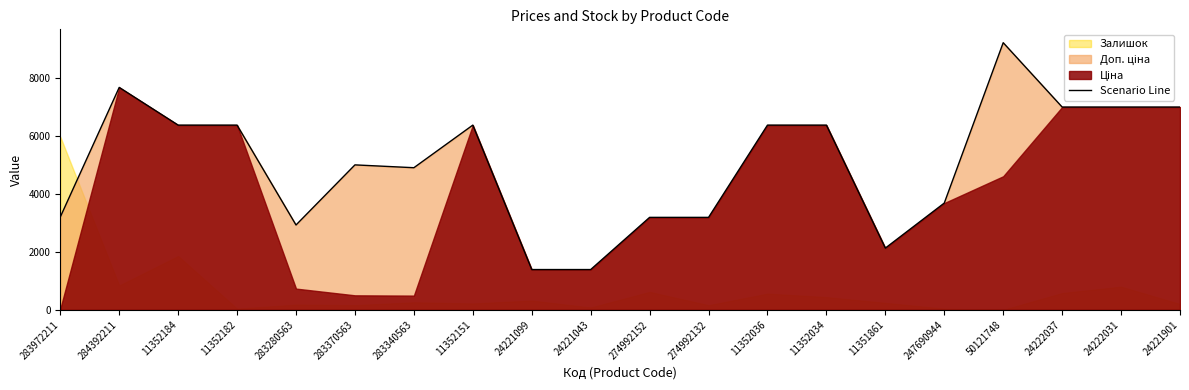

At which category does the chart reach its minimum across all series?

24221099